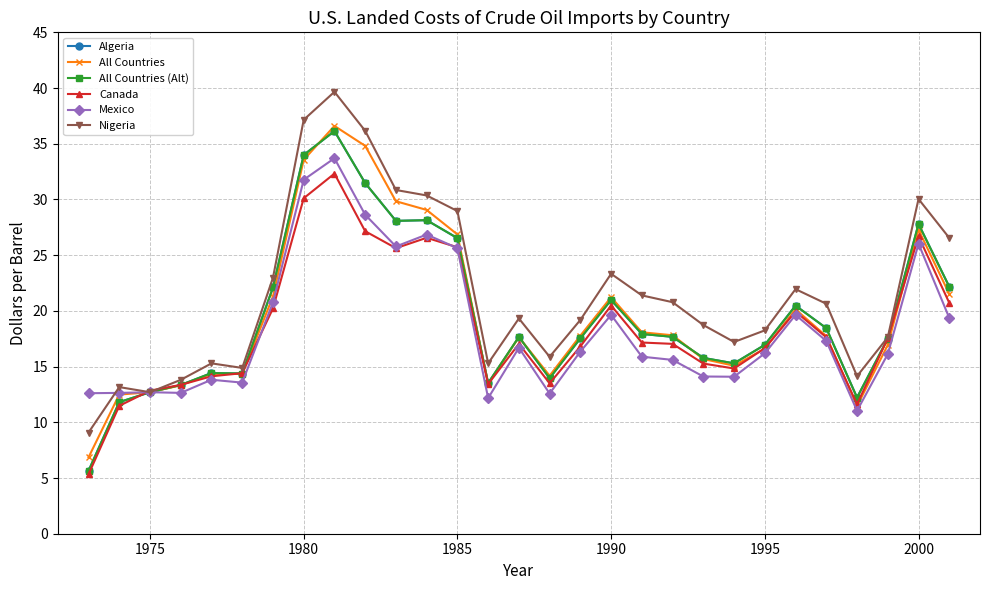

Does the chart have visible grid lines?

Yes